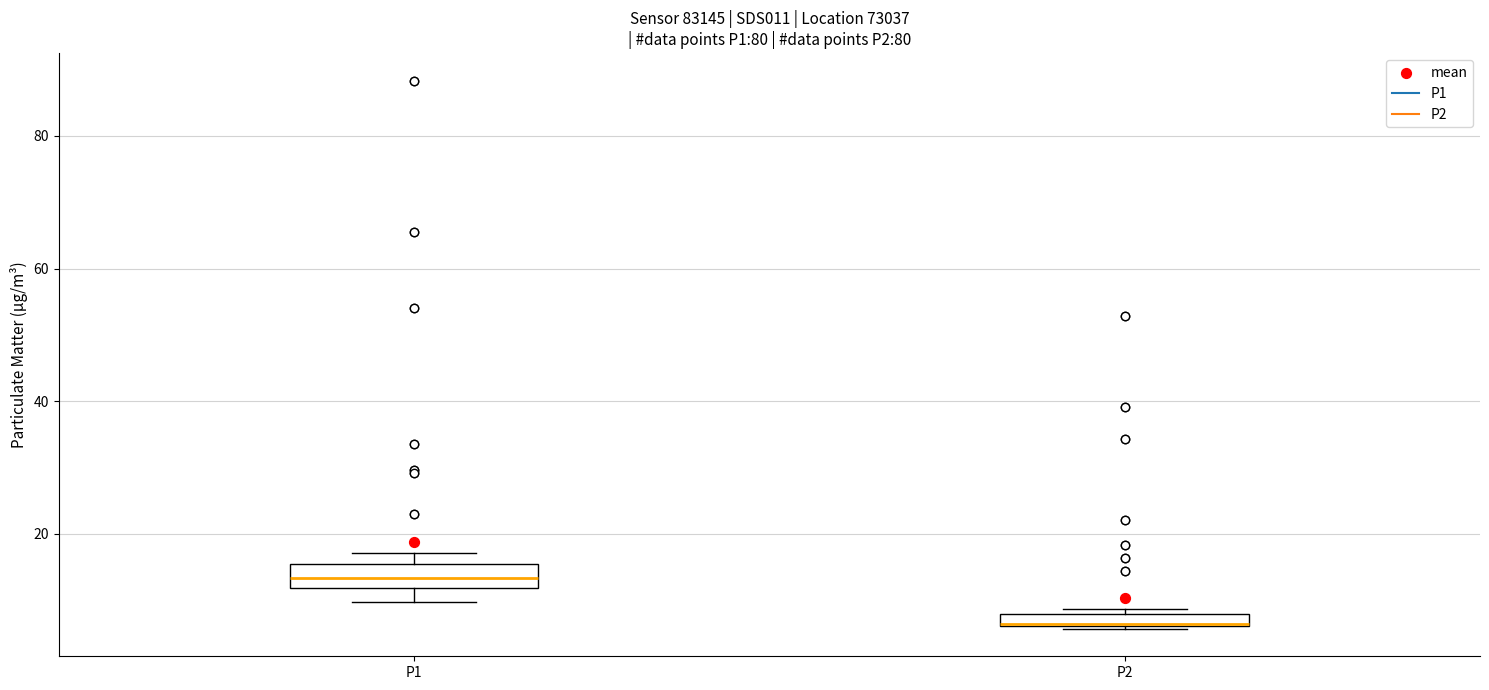

Where is the upper edge of the box for P2 on the y-axis? The values are not printed on the chart, so give them approximately, as read against the axis.

8